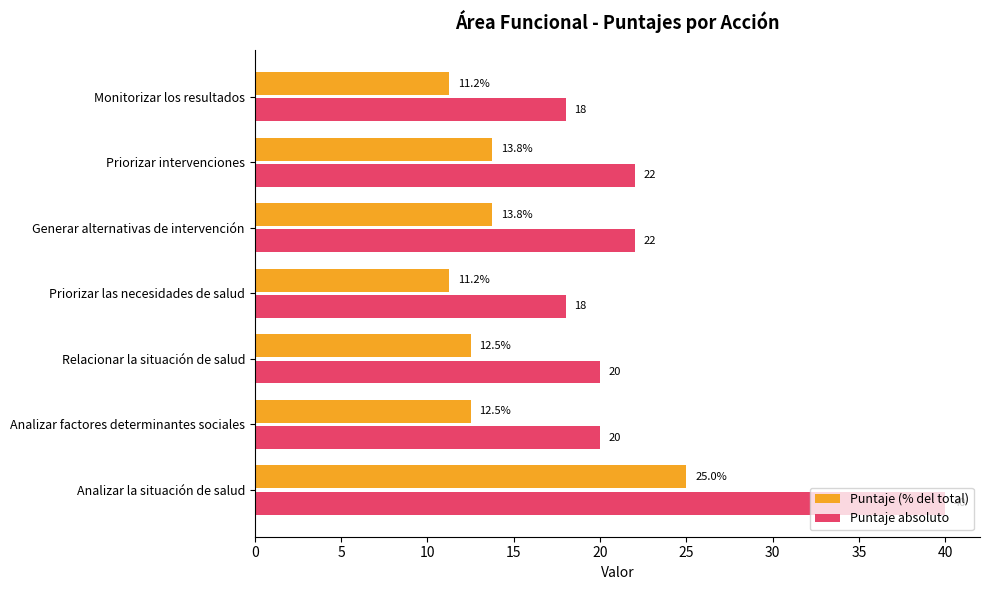

Rank the series by their maximum value, from highest to lowest.

Puntaje absoluto, Puntaje (% del total)